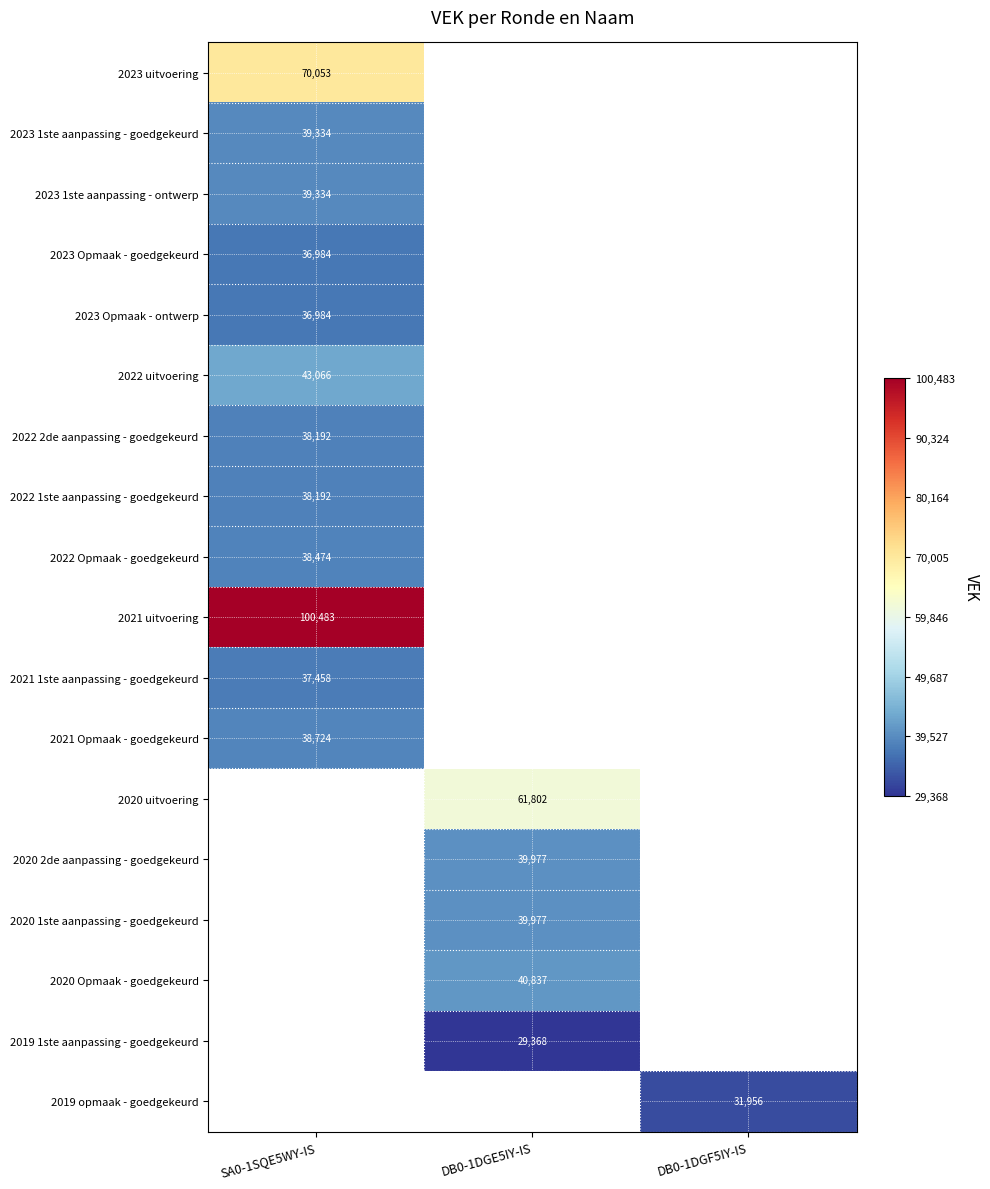

Is the value of 2020 1ste aanpassing - goedgekeurd at DB0-1DGE5IY-IS greater than the value of 2023 uitvoering at SA0-1SQE5WY-IS?

No